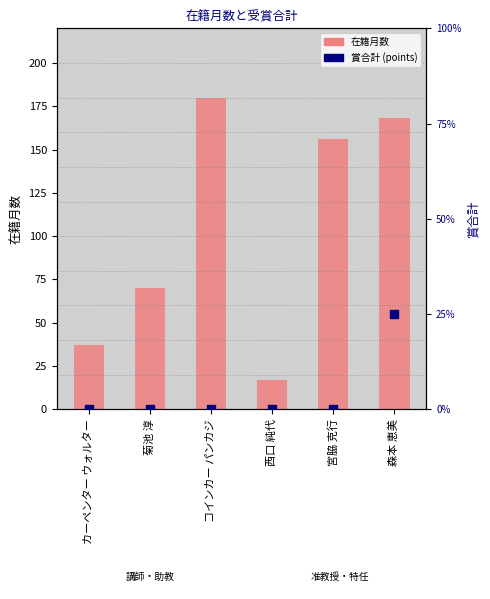

What are all the series names shown in the legend?

在籍月数, 賞合計